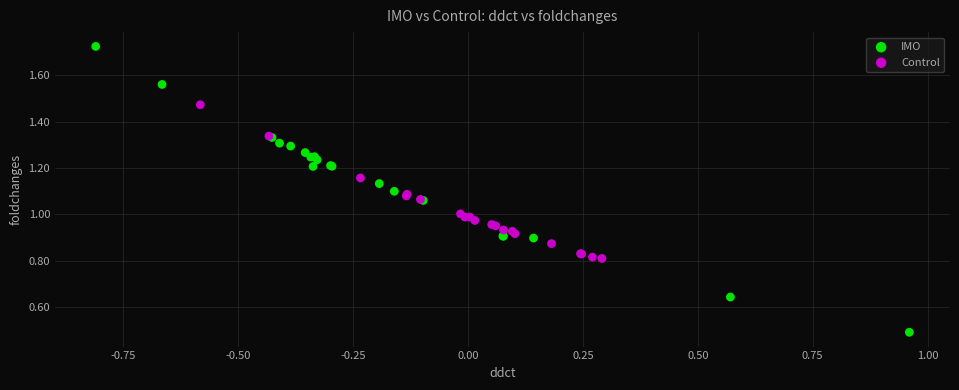

Which series contains the highest Y value?

IMO